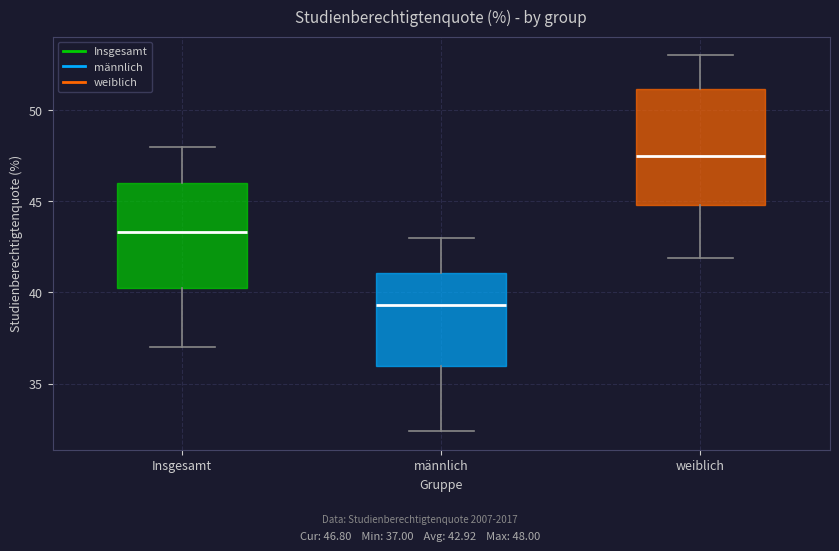

Where is the upper edge of the box for männlich on the y-axis? The values are not printed on the chart, so give them approximately, as read against the axis.

41.0